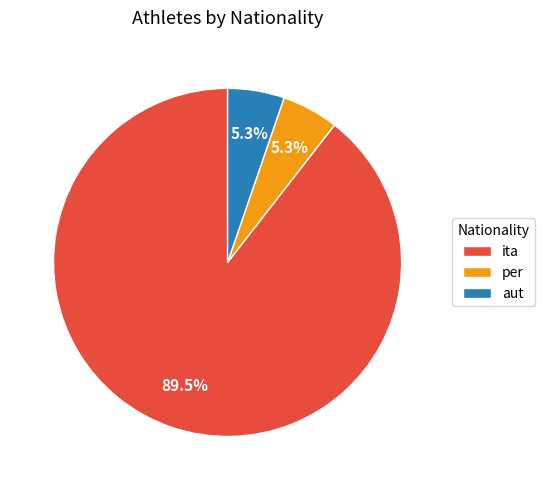

Which slice represents more than half of the pie?

ita